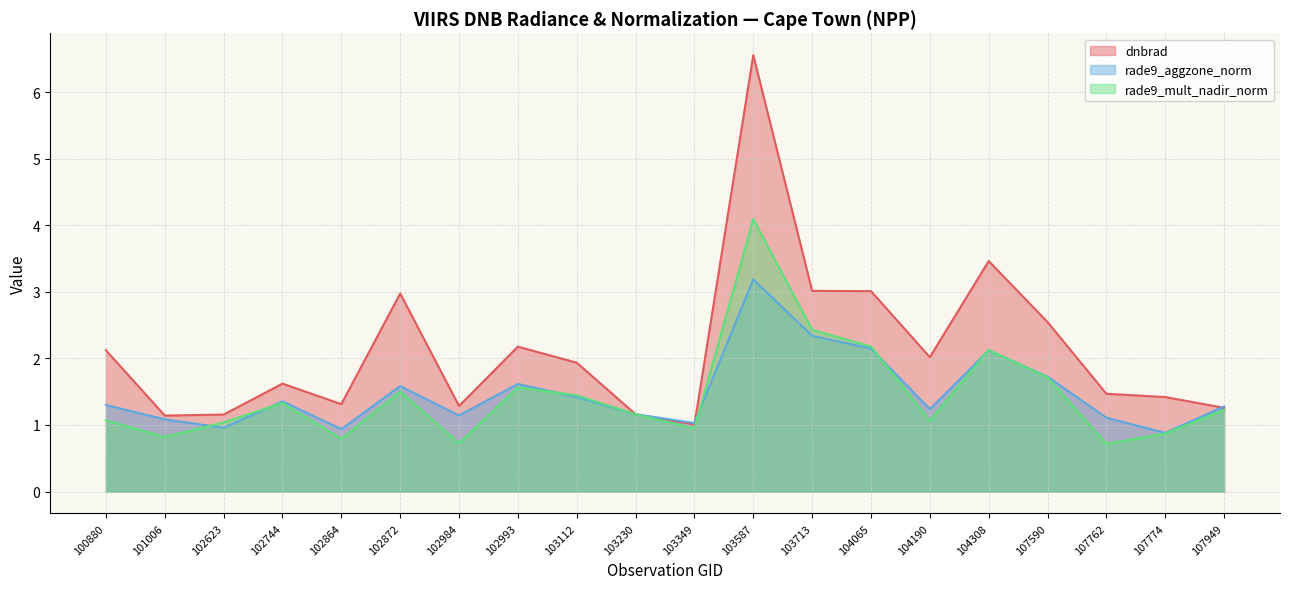

Which series has the widest spread of values?

dnbrad